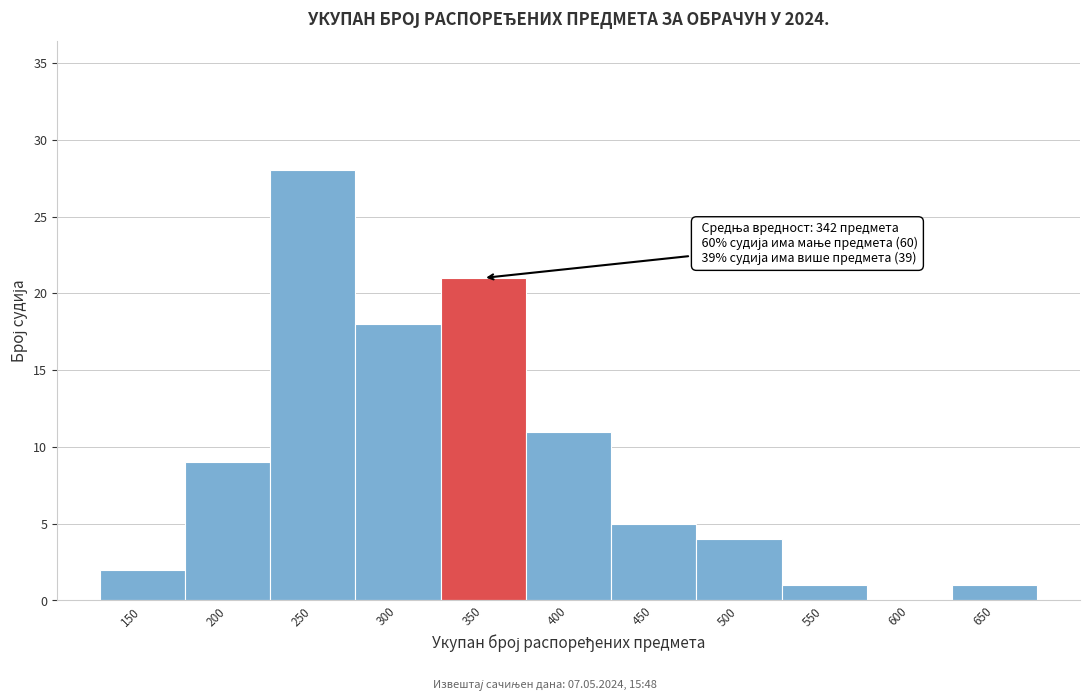

Reading left to right, extract all data points from this chart.

150=2	200=9	250=28	300=18	350=21	400=11	450=5	500=4	550=1	600=0	650=1